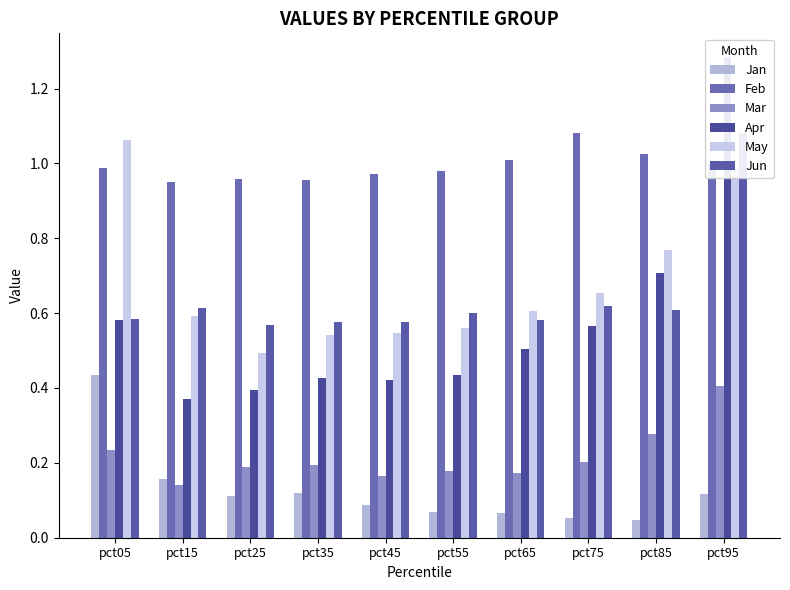

What is the value of the Mar bar at the 10th from the left?

0.4